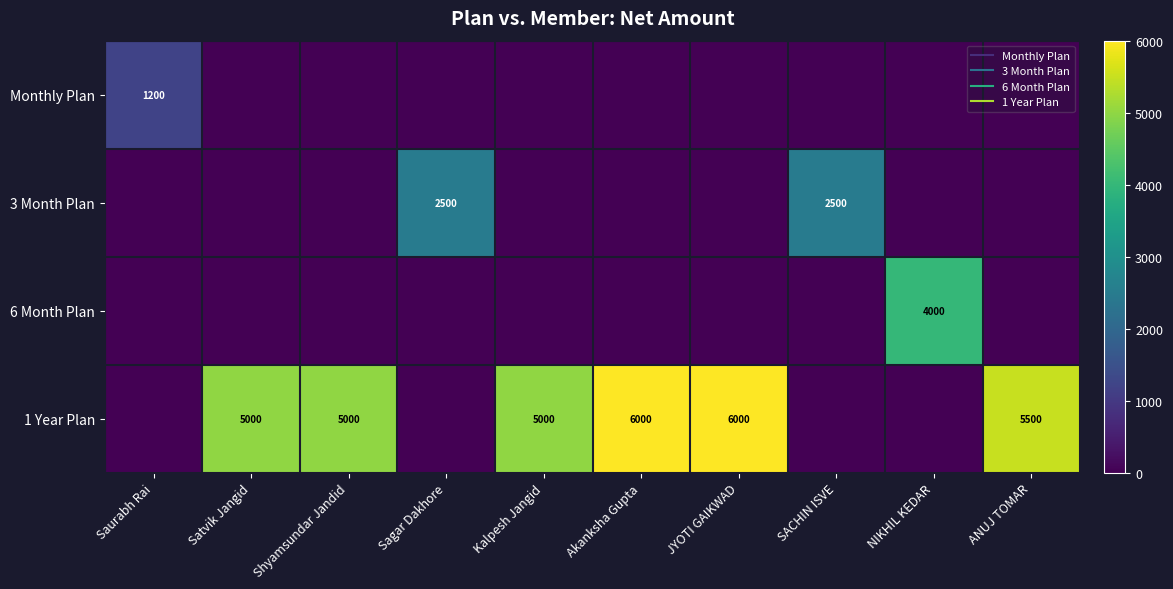

True or false: 6 Month Plan has a value of 1428 at Akanksha Gupta.

False